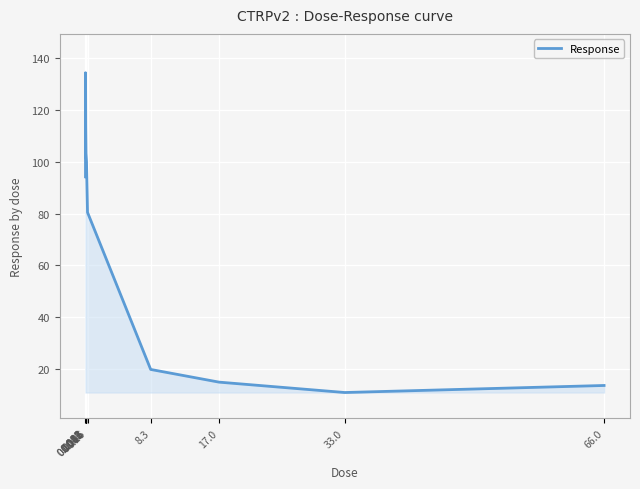

What is the sum of all values?

929.8